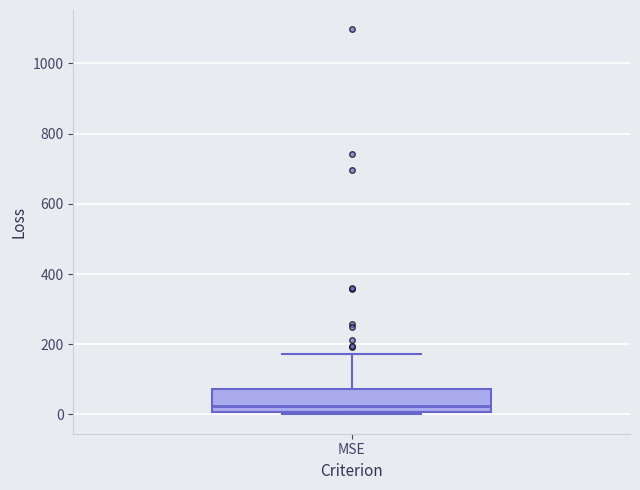

Transcribe this box plot: give where the median line is, the range the box spans, and where the two whiskers end, as read against the y-axis. The values are not printed on the chart, so give them approximately, as read against the axis.

median 20, box 0 to 80, whiskers 0 to 180